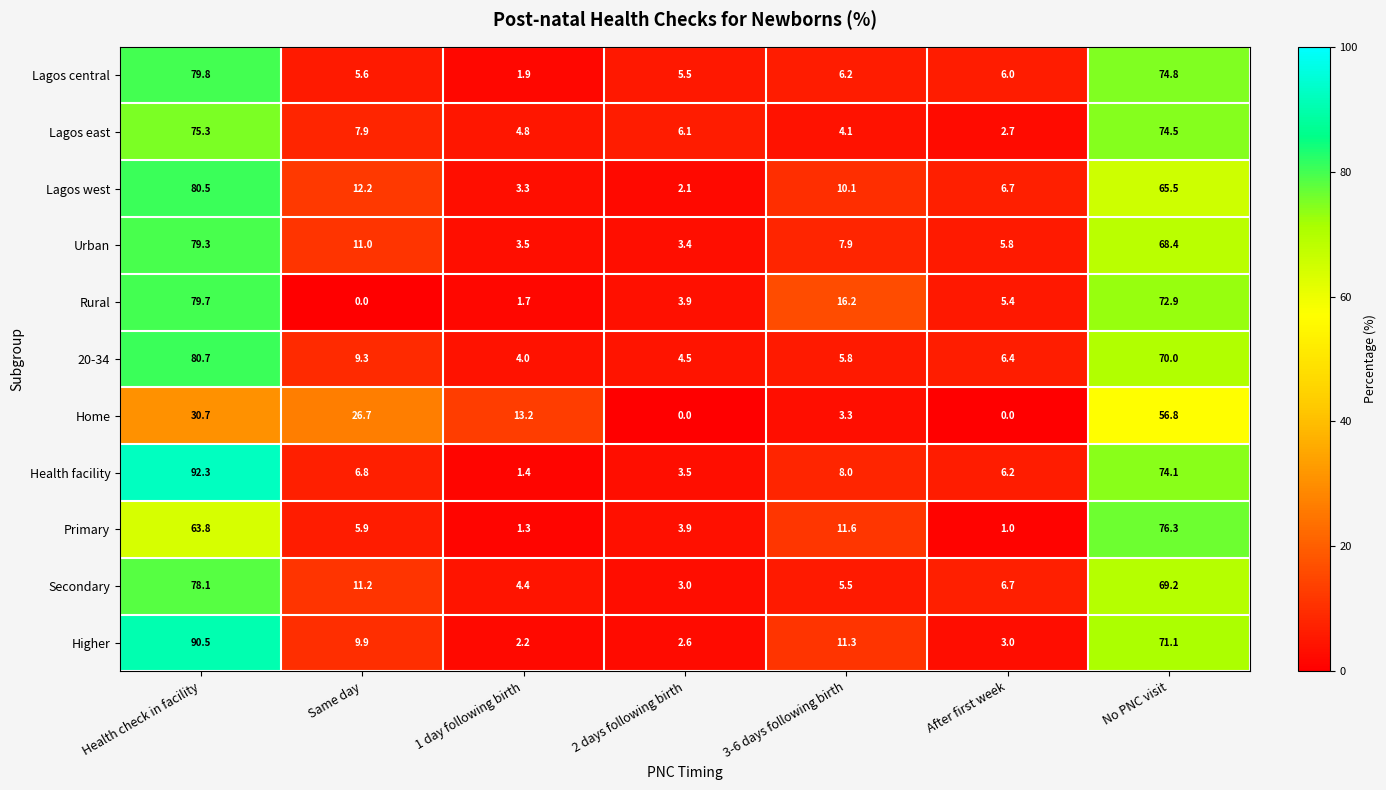

What is the difference between the highest and lowest values at 2 days following birth?

6.1